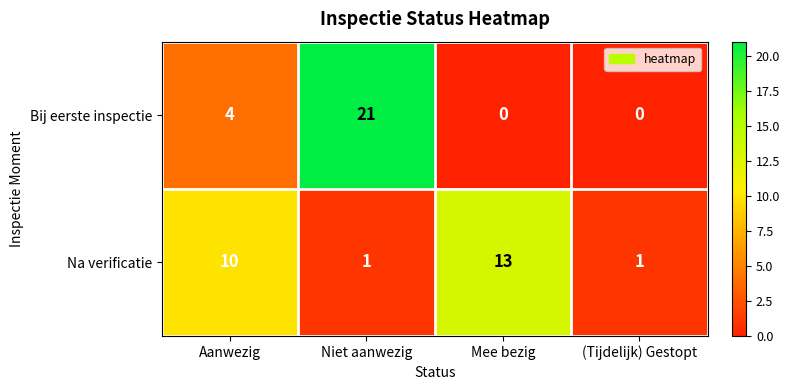

The Na verificatie series shows 23 at Mee bezig. True or false?

False